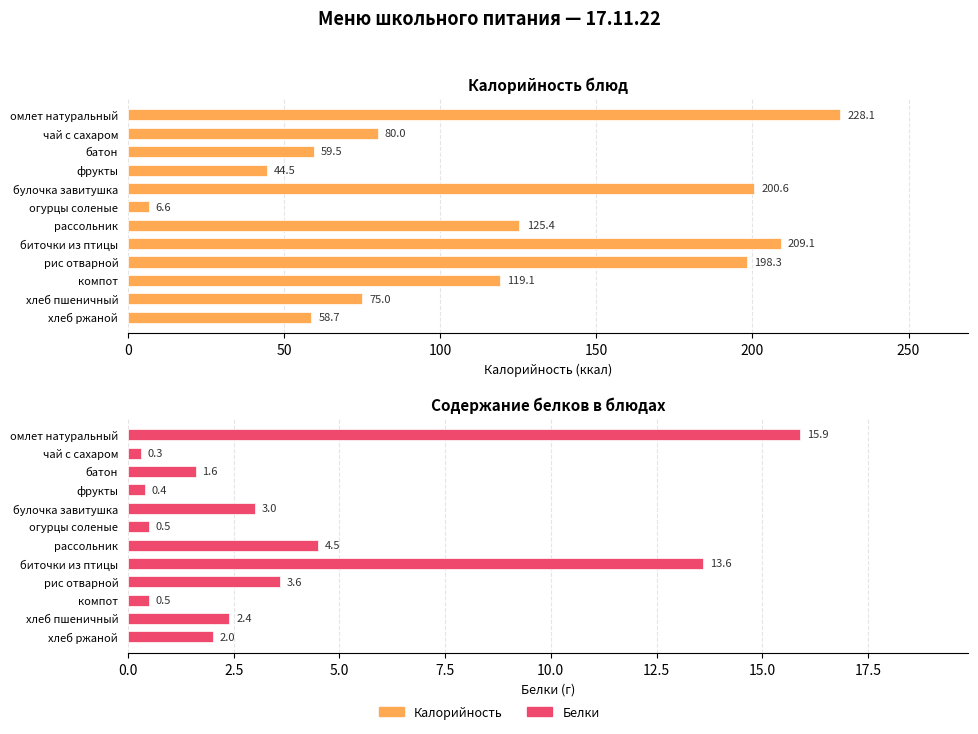

Reading left to right, transcribe all the data shown in this chart.

Калорийность: 228.1	80.0	59.5	44.5	200.6	6.6	125.4	209.1	198.3	119.1	75.0	58.7
Белки: 15.9	0.3	1.6	0.4	3.0	0.5	4.5	13.6	3.6	0.5	2.4	2.0